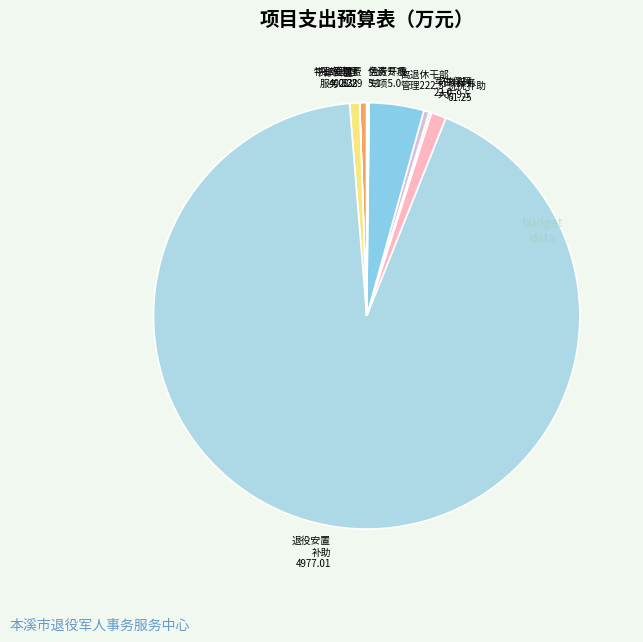

Is it true that 离退休干部 管理222.3 is 4% of the pie?

True